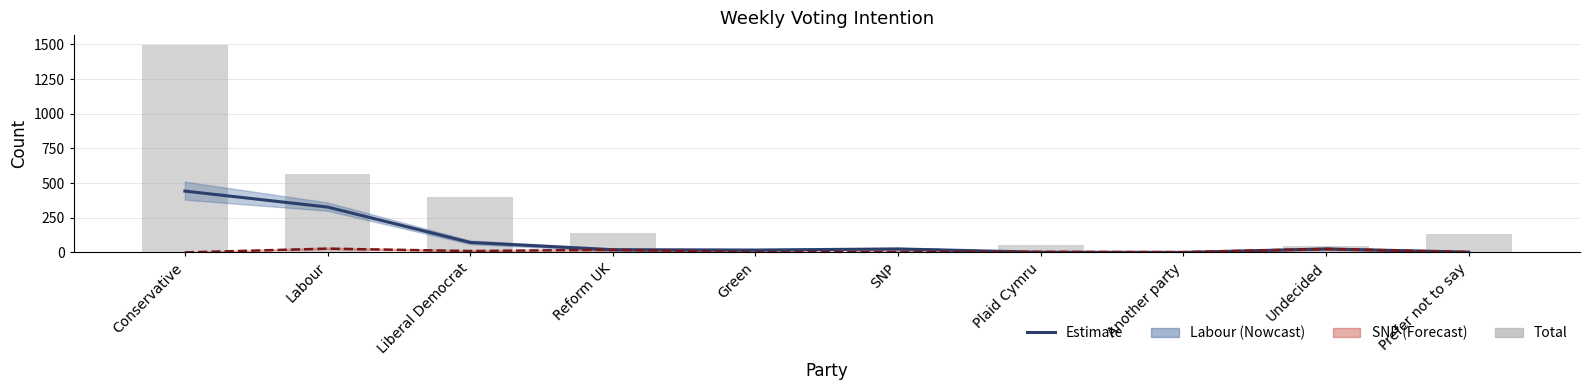

Between Another party and Undecided, which series saw the biggest shift?

Total